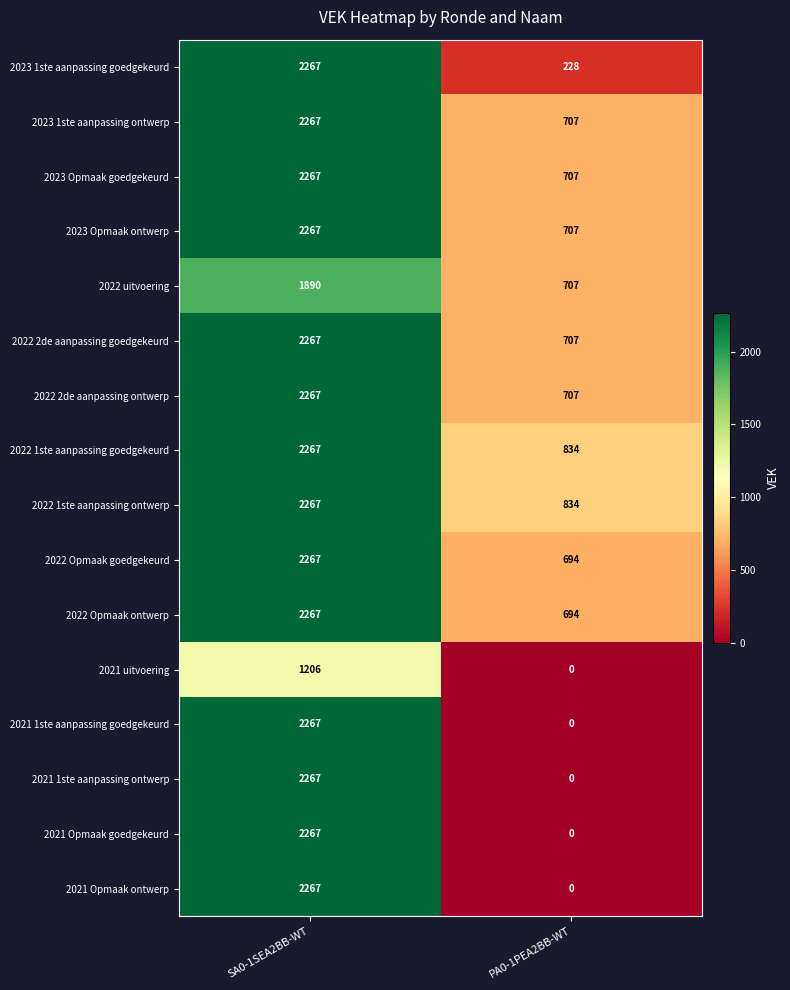

What is the difference between the highest and lowest values at PA0-1PEA2BB-WT?

834